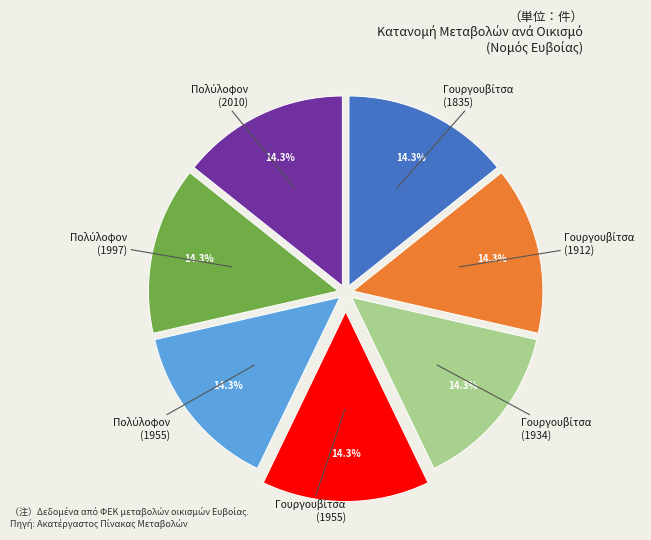

Is there a majority slice in this chart?

No